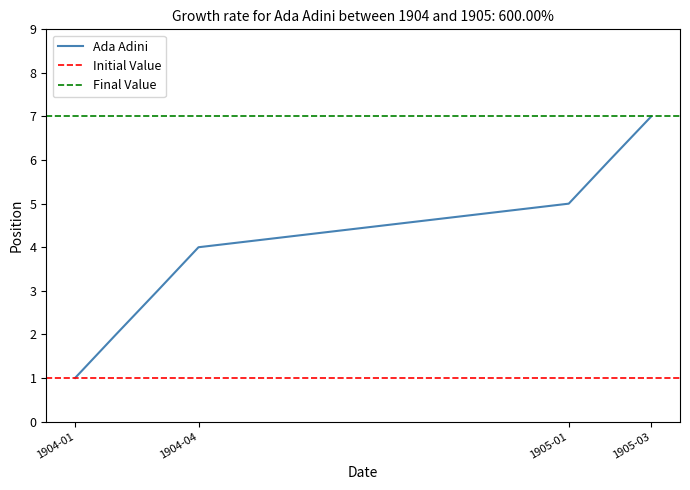

True or false: Ada Adini has a value of 1 at 1904-04.

False